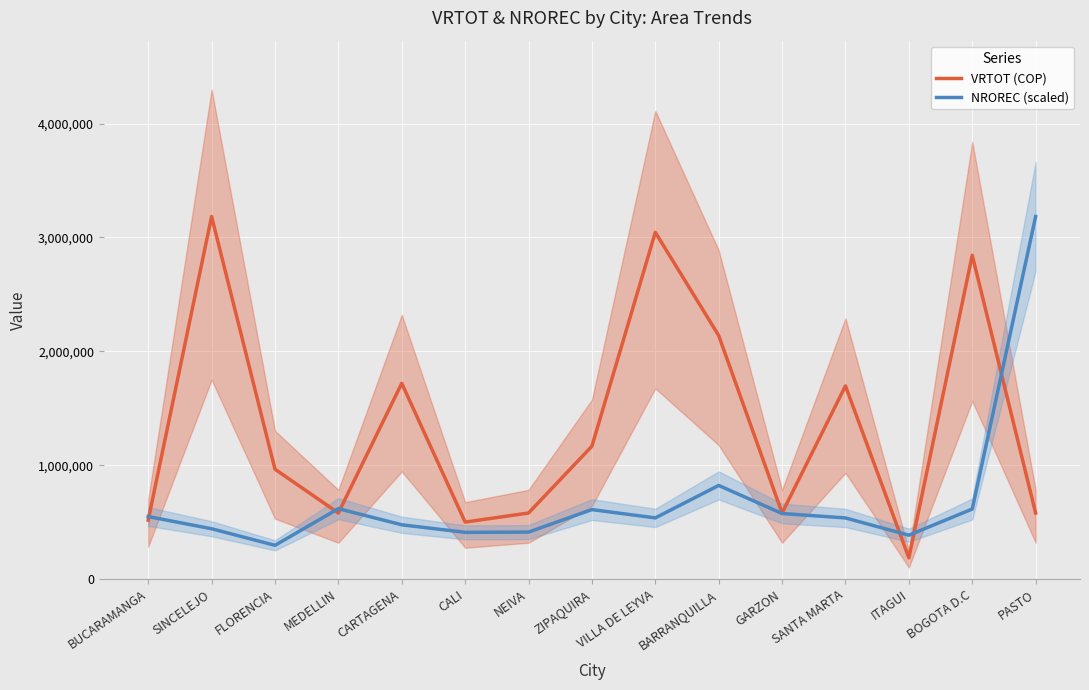

What position from the left is VILLA DE LEYVA?

9